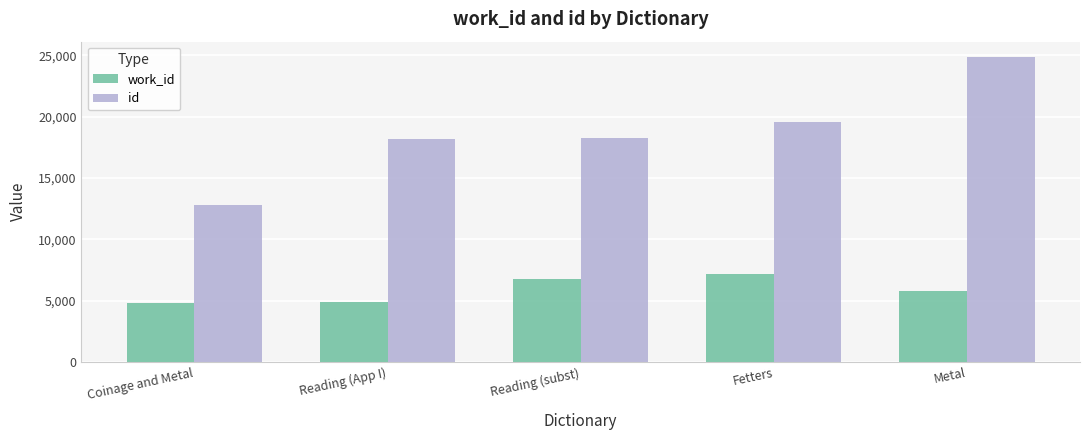

What position from the left is Coinage and Metal?

1